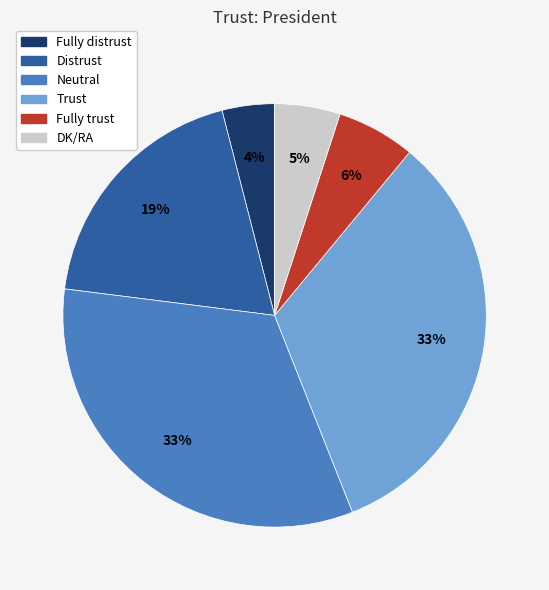

Count the number of slices in the pie.

6